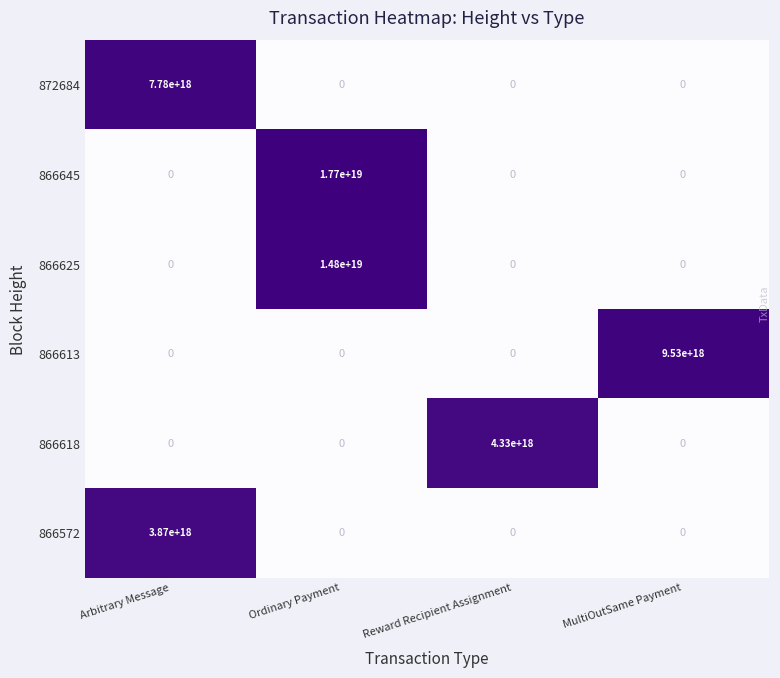

The value of 866618 at Ordinary Payment is 1943538972363103232. True or false?

False